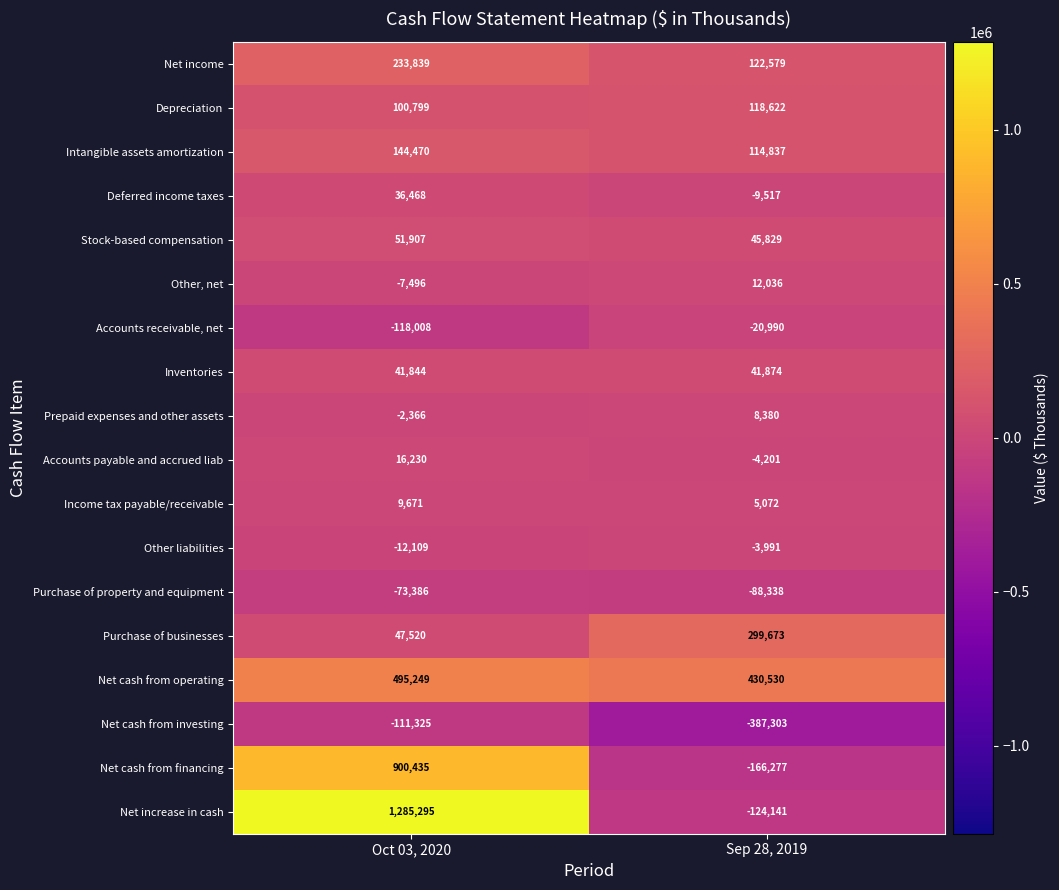

What is the smallest value displayed?

-387303